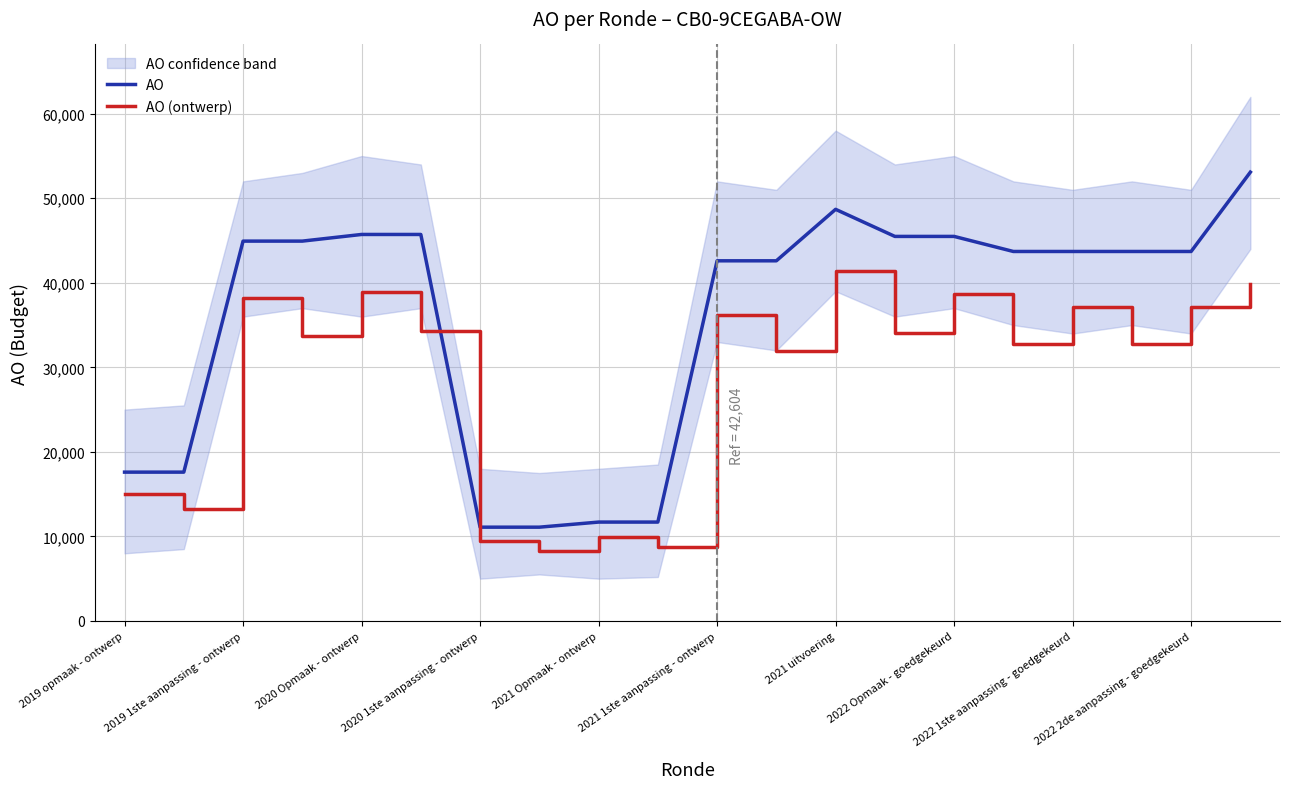

True or false: AO (ontwerp) has a value of 20401.2 at 2021 uitvoering.

False